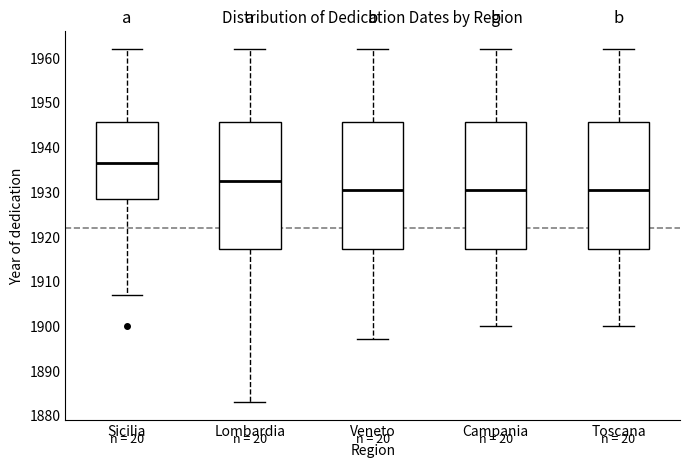

Reading left to right, transcribe this box plot: for each box, give where its median line is, the range the box spans, and where its two whiskers end, as read against the y-axis. The values are not printed on the chart, so give them approximately, as read against the axis.

Sicilia: median 1937, box 1929 to 1946, whiskers 1907 to 1962
Lombardia: median 1933, box 1917 to 1946, whiskers 1883 to 1962
Veneto: median 1931, box 1917 to 1946, whiskers 1897 to 1962
Campania: median 1931, box 1917 to 1946, whiskers 1900 to 1962
Toscana: median 1931, box 1917 to 1946, whiskers 1900 to 1962